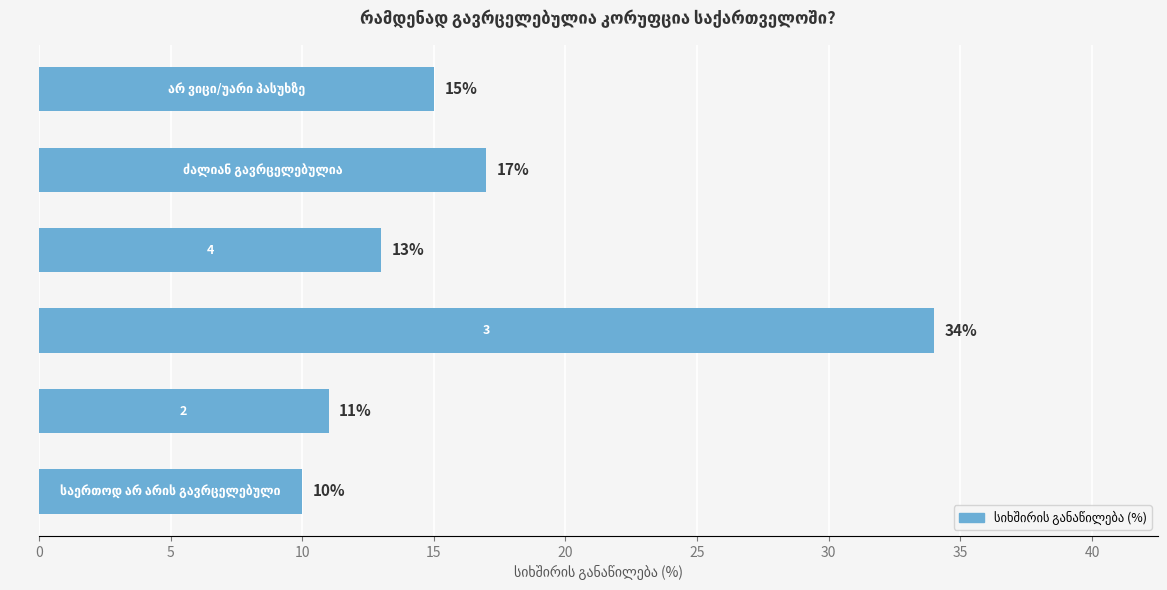

What is the sum of all values?

100